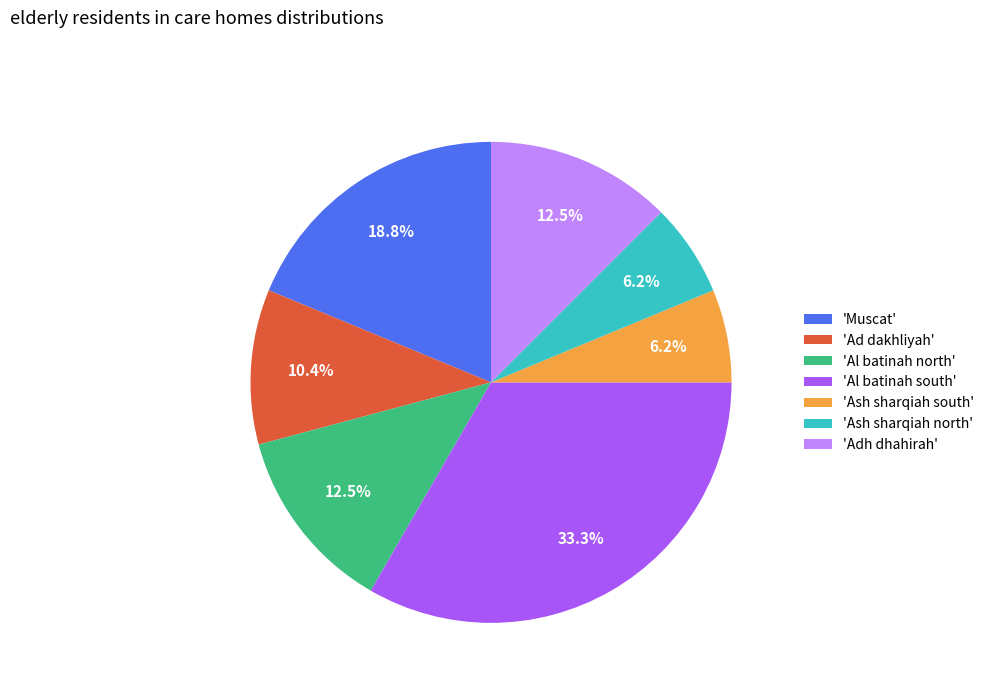

Does any single category account for the majority?

No